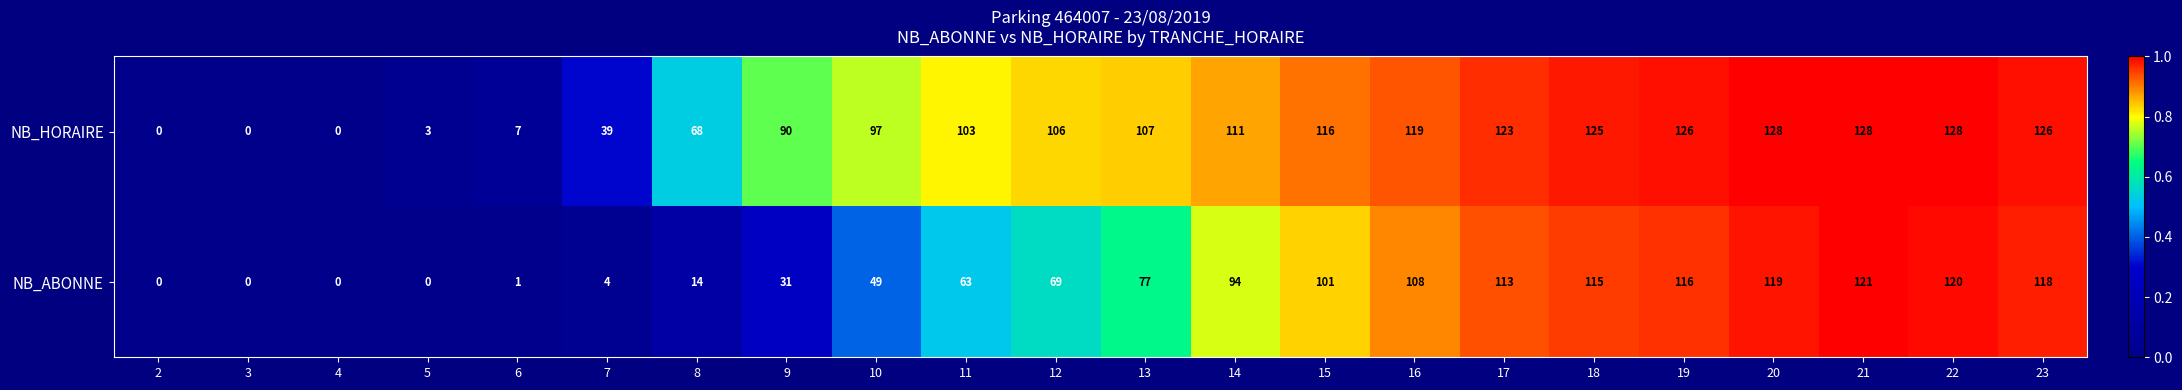

What is the sum of the NB_HORAIRE values at 7 and 20?

167